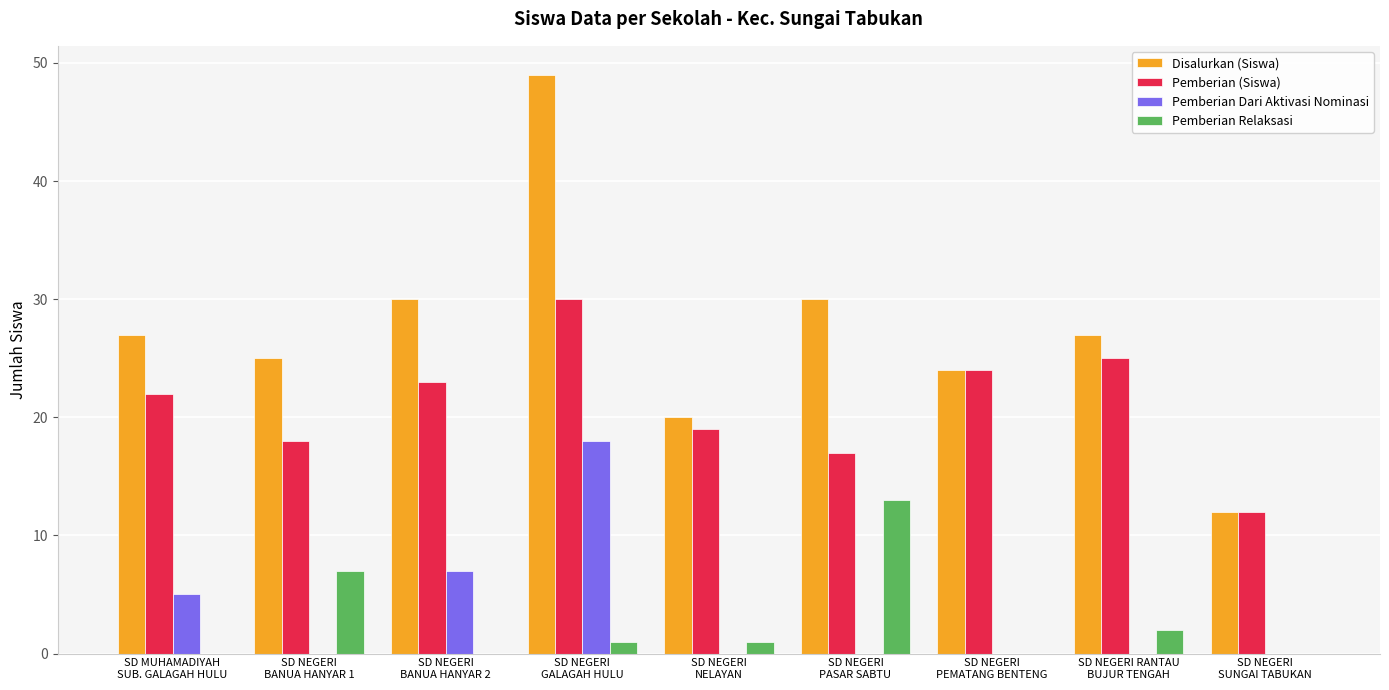

What is the sum of all Pemberian (Siswa) values?

190